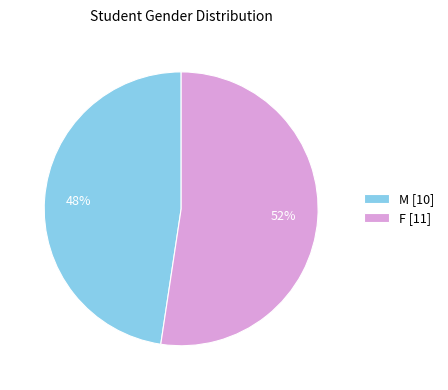

Do M and F together represent more than half of the pie?

Yes